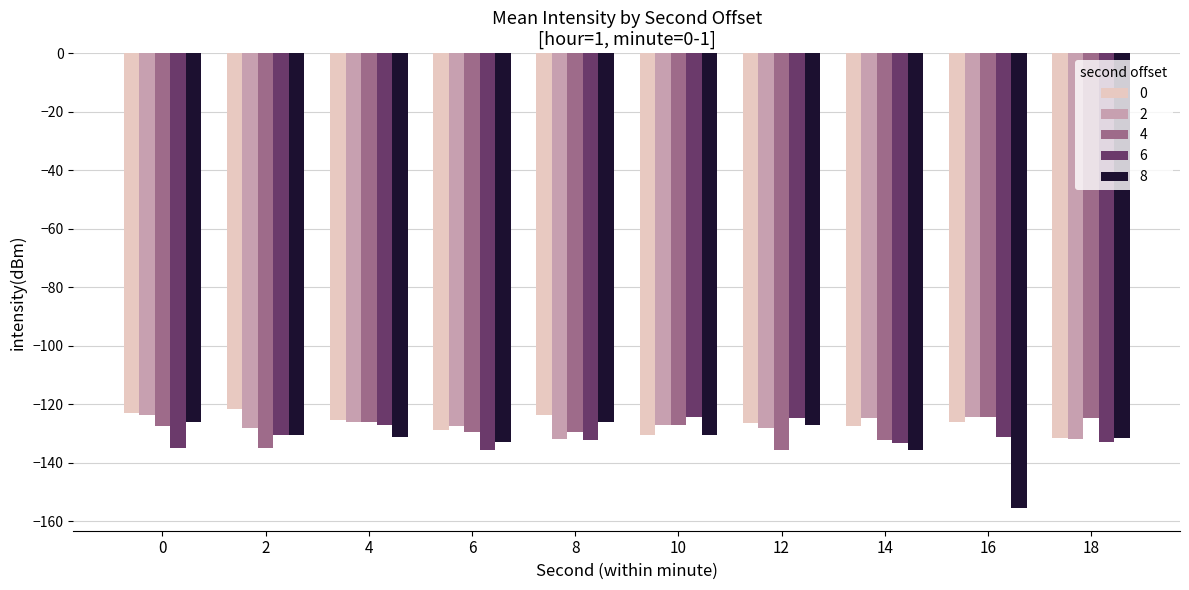

Where is 8 nearest to the value -140?

14